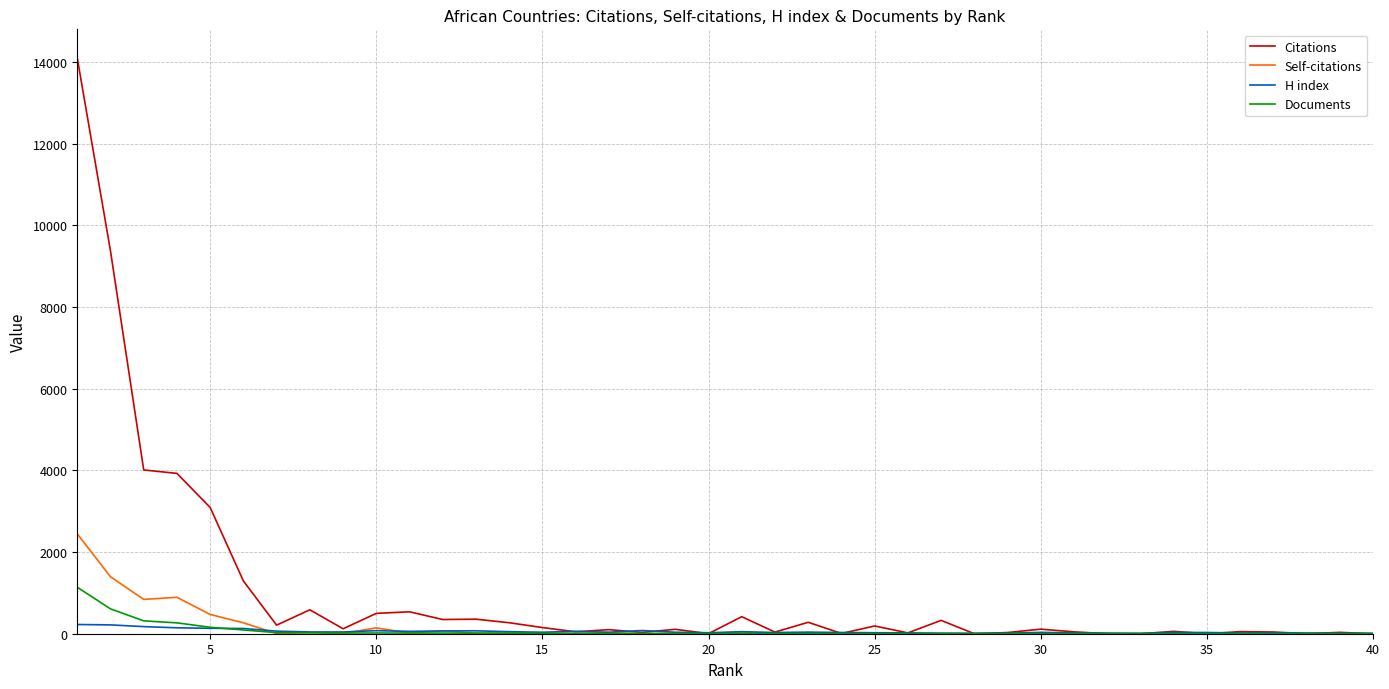

What is the greatest value displayed?

14095